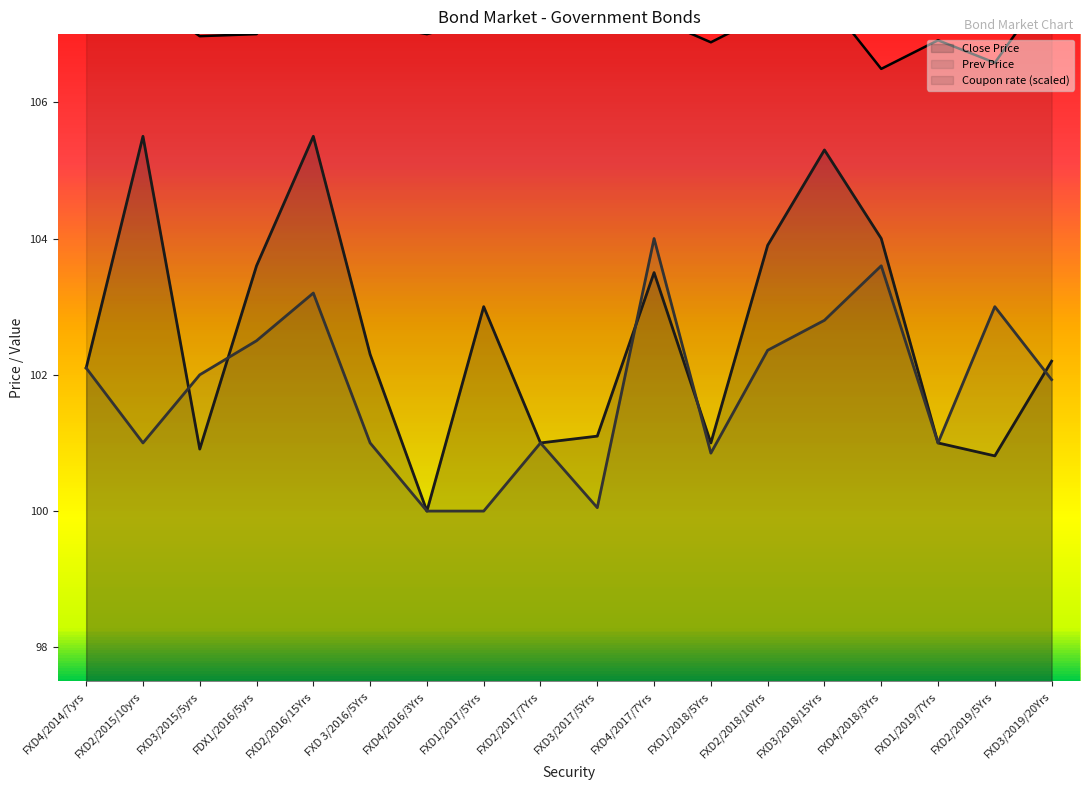

Rank the categories by Coupon rate value from highest to lowest.

FXD2/2016/15Yrs, FXD3/2019/20Yrs, FXD2/2015/10yrs, FXD3/2018/15Yrs, FXD2/2017/7Yrs, FXD2/2018/10Yrs, FXD4/2014/7yrs, FXD4/2017/7Yrs, FXD1/2017/5Yrs, FXD 3/2016/5Yrs, FXD3/2017/5Yrs, FDX1/2016/5yrs, FXD4/2016/3Yrs, FXD3/2015/5yrs, FXD1/2019/7Yrs, FXD1/2018/5Yrs, FXD2/2019/5Yrs, FXD4/2018/3Yrs